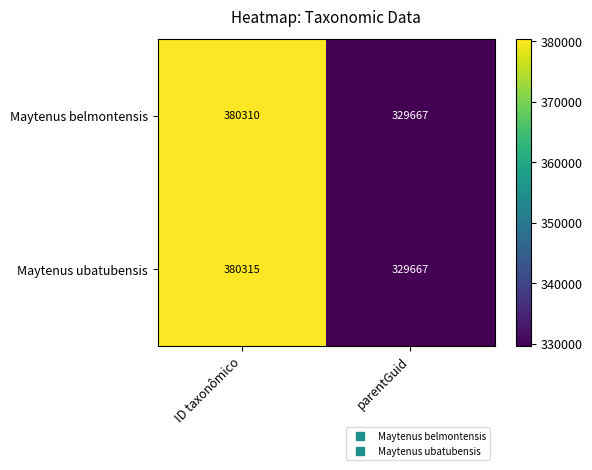

Reading right to left, what are all the values shown in this chart?

Maytenus belmontensis: parentGuid=329667	ID taxonômico=380310
Maytenus ubatubensis: parentGuid=329667	ID taxonômico=380315